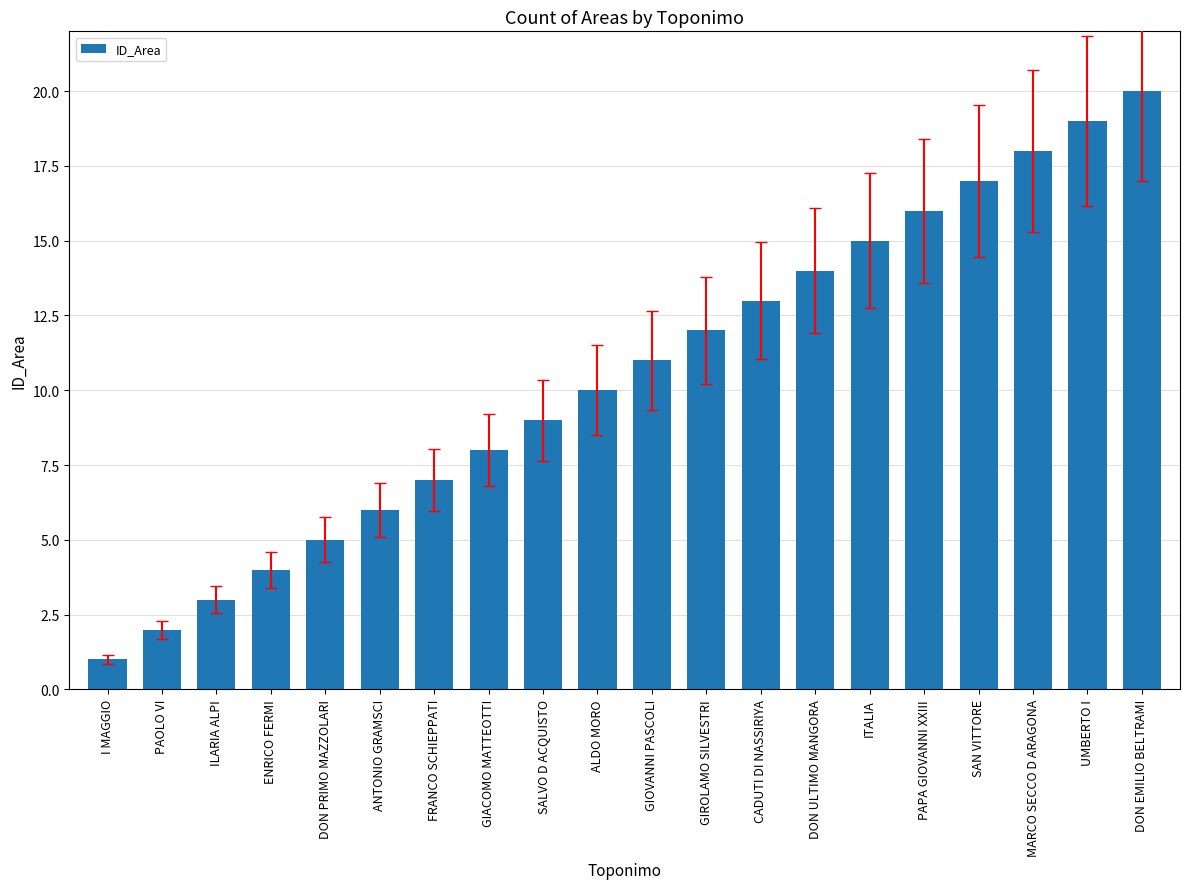

Rank the categories by value from lowest to highest.

I MAGGIO, PAOLO VI, ILARIA ALPI, ENRICO FERMI, DON PRIMO MAZZOLARI, ANTONIO GRAMSCI, FRANCO SCHIEPPATI, GIACOMO MATTEOTTI, SALVO D ACQUISTO, ALDO MORO, GIOVANNI PASCOLI, GIROLAMO SILVESTRI, CADUTI DI NASSIRIYA, DON ULTIMO MANGORA, ITALIA, PAPA GIOVANNI XXIII, SAN VITTORE, MARCO SECCO D ARAGONA, UMBERTO I, DON EMILIO BELTRAMI